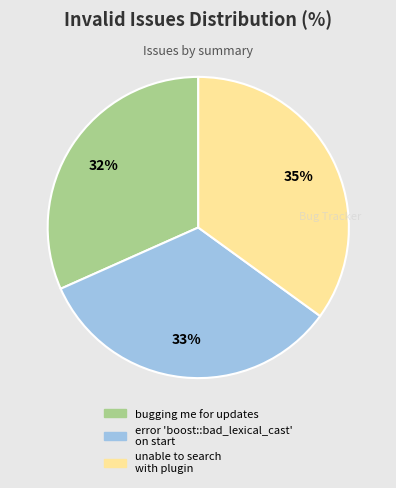

Does any single category account for the majority?

No